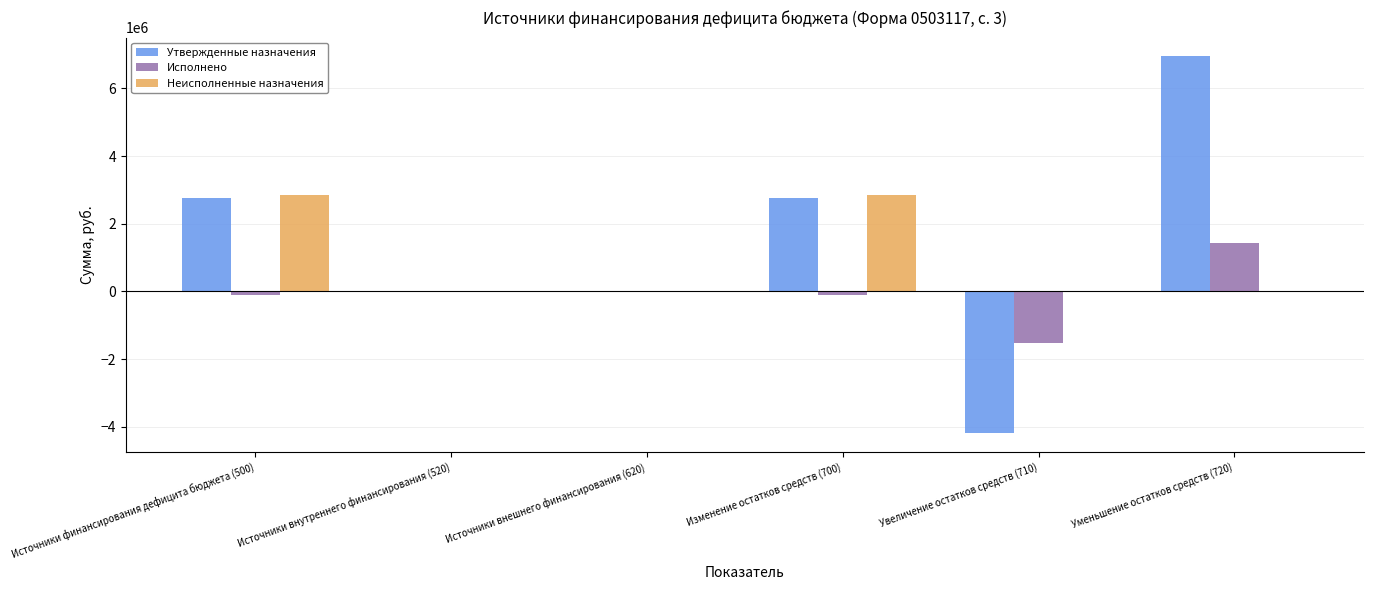

What is the total value across all series at Уменьшение остатков средств (720)?

8366799.7